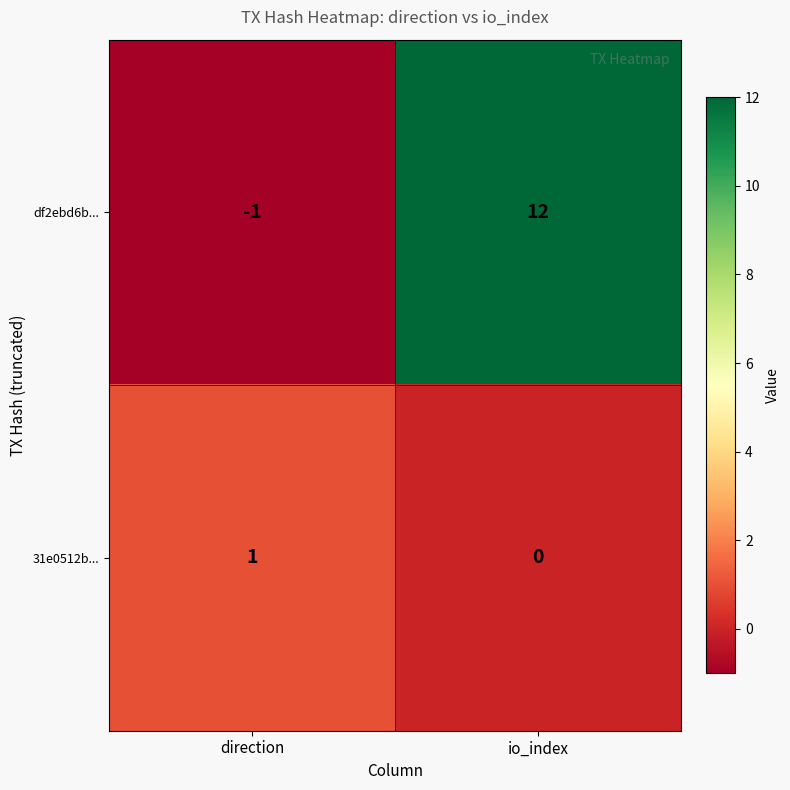

The df2ebd6b... series shows -2 at direction. True or false?

False